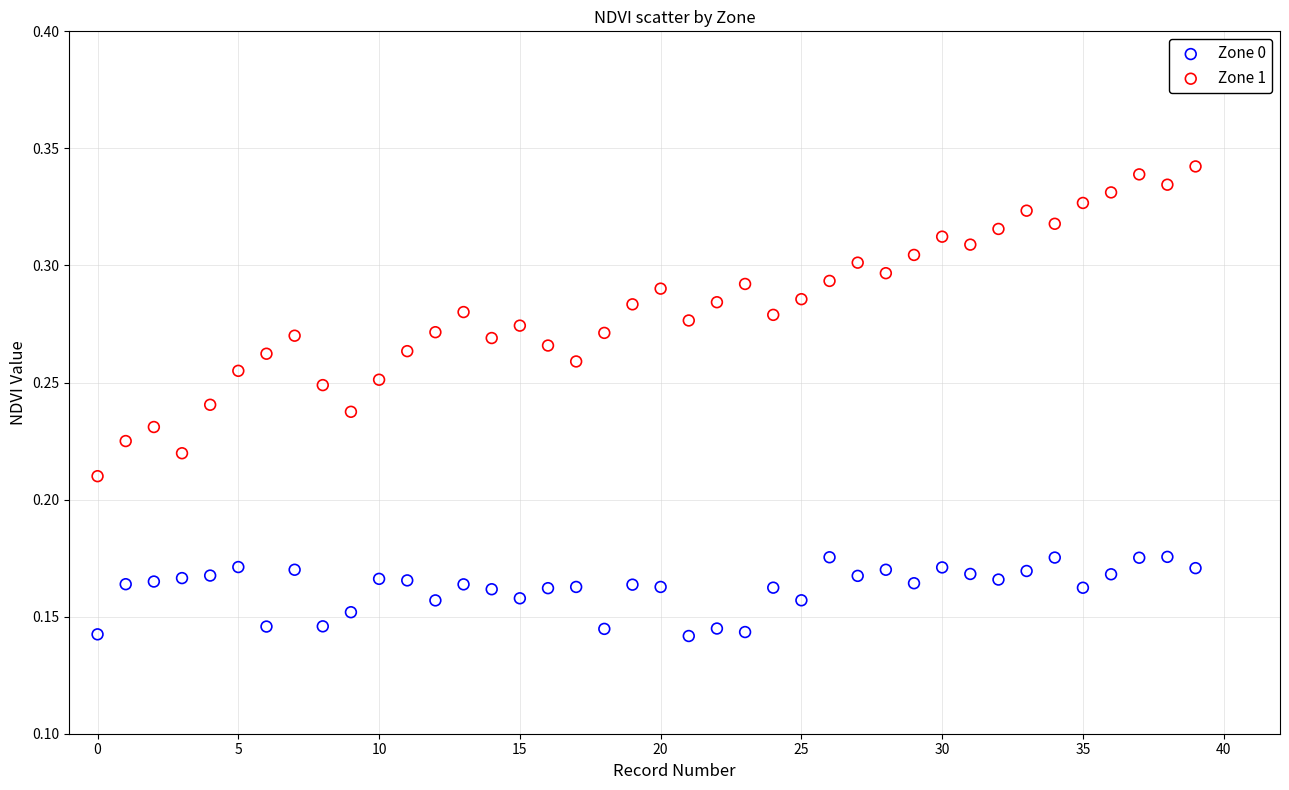

Which series contains the lowest Y value?

Zone 0